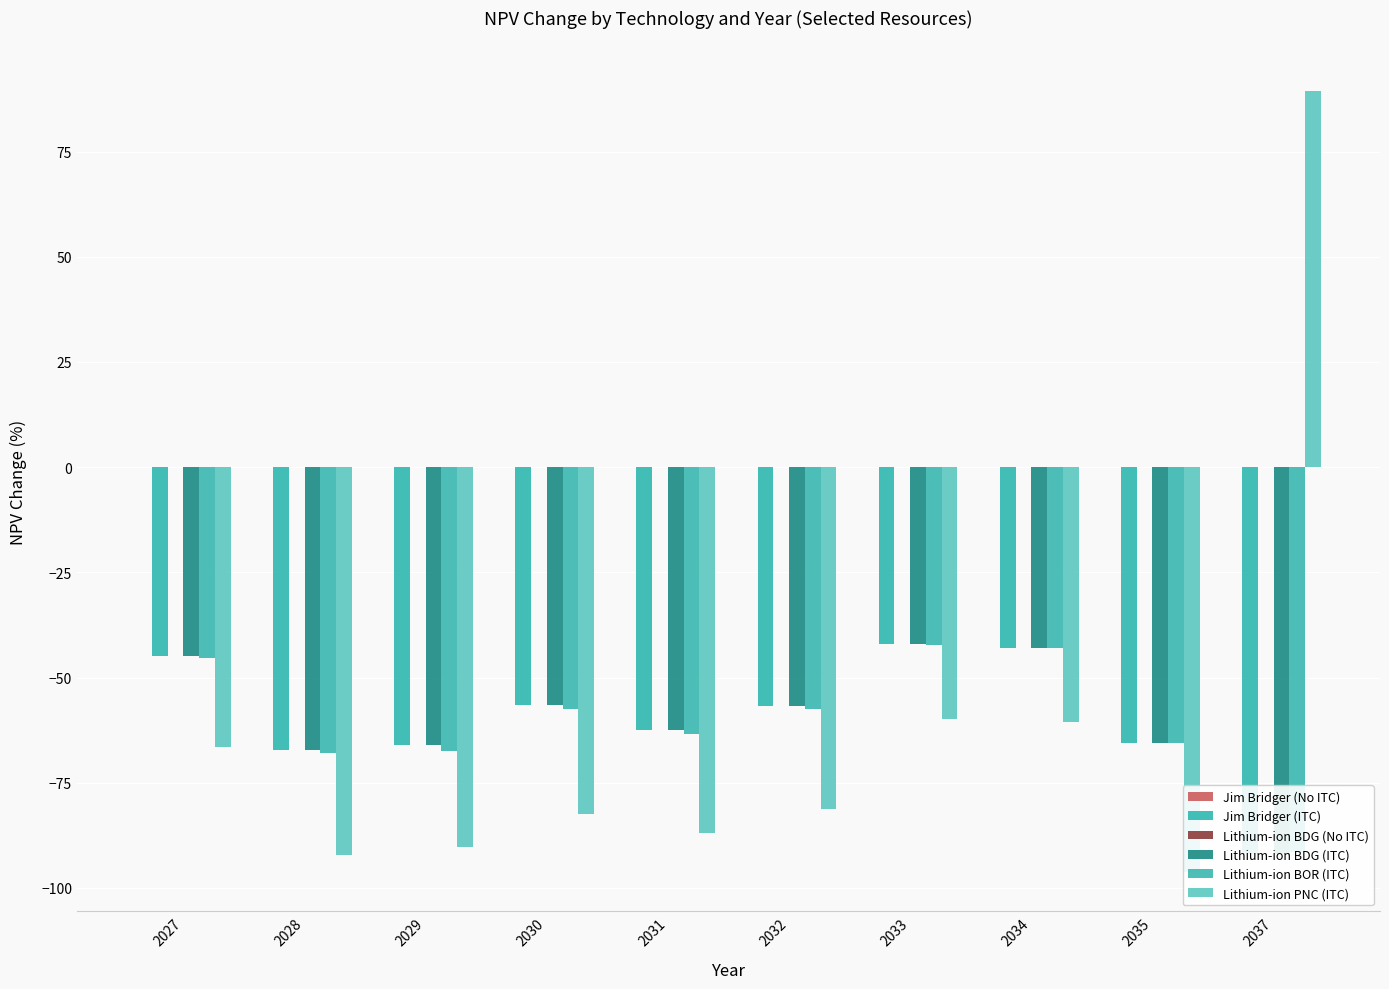

Which series has the largest range (max minus min)?

Lithium-ion PNC (ITC)